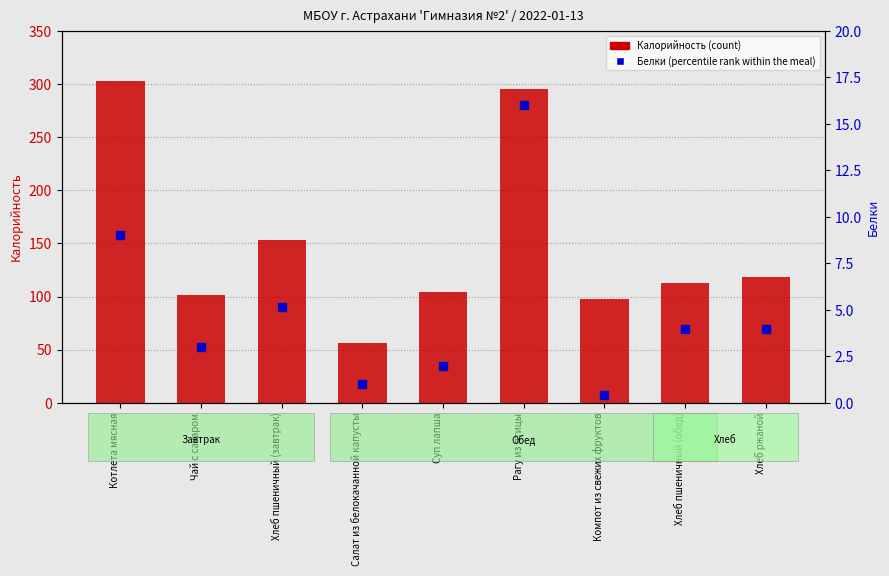

What is the difference between the second highest and minimum values in the Белки (percentile rank) series?

8.6